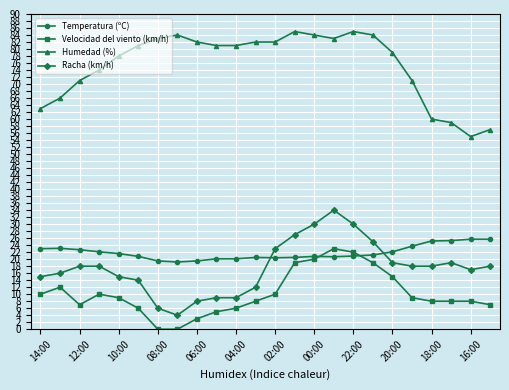

Which series has the largest total across all categories?

Humedad (%)